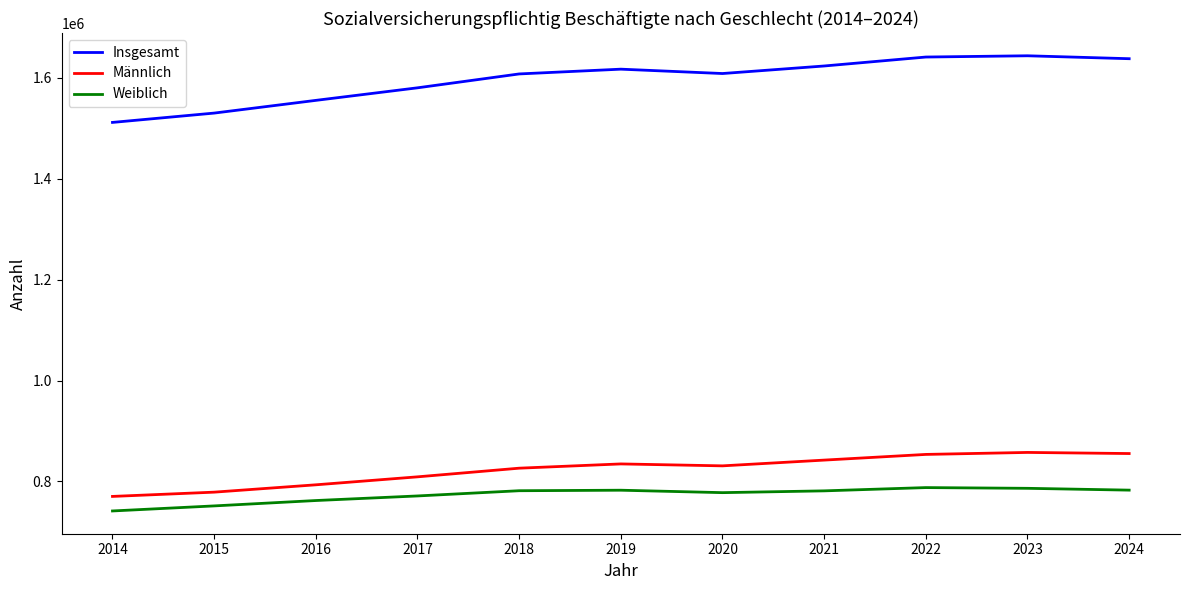

True or false: Weiblich and Männlich intersect in this chart.

False